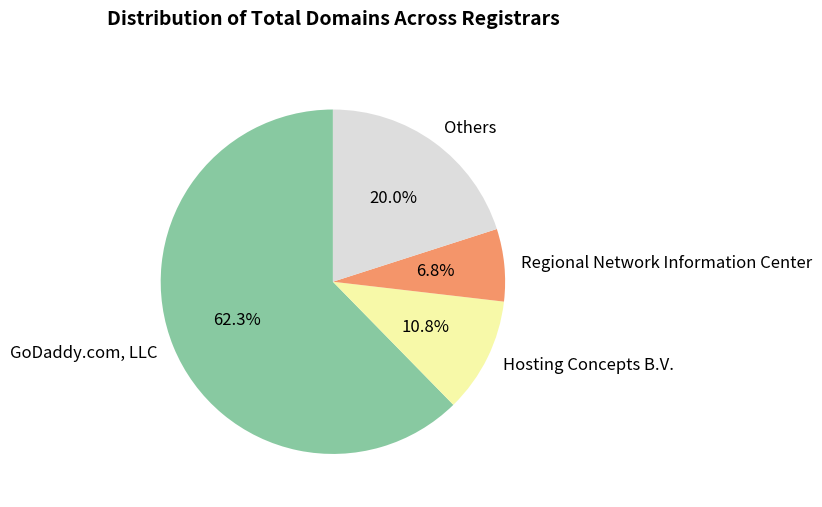

Rank the categories by value from highest to lowest.

GoDaddy.com, LLC, Others, Hosting Concepts B.V., Regional Network Information Center